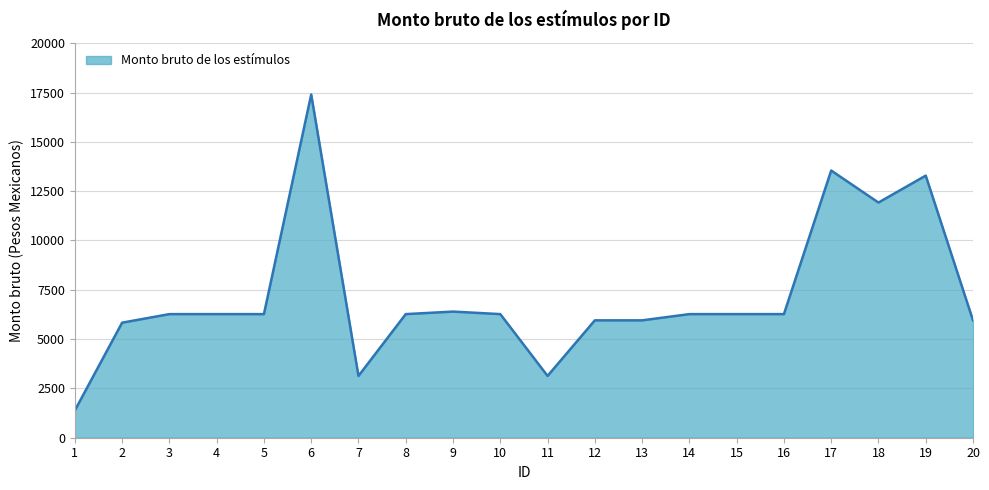

Is it true that the value at 12 is 8002.8?

False